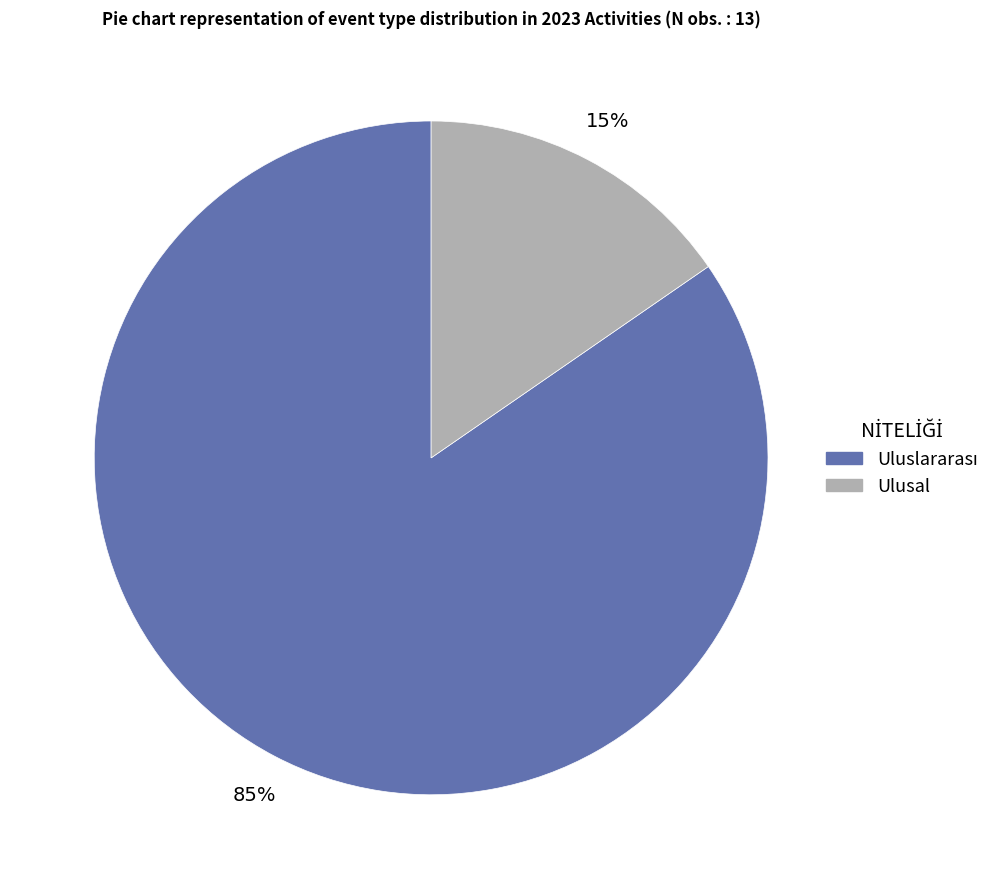

Which slice is the smallest?

Ulusal